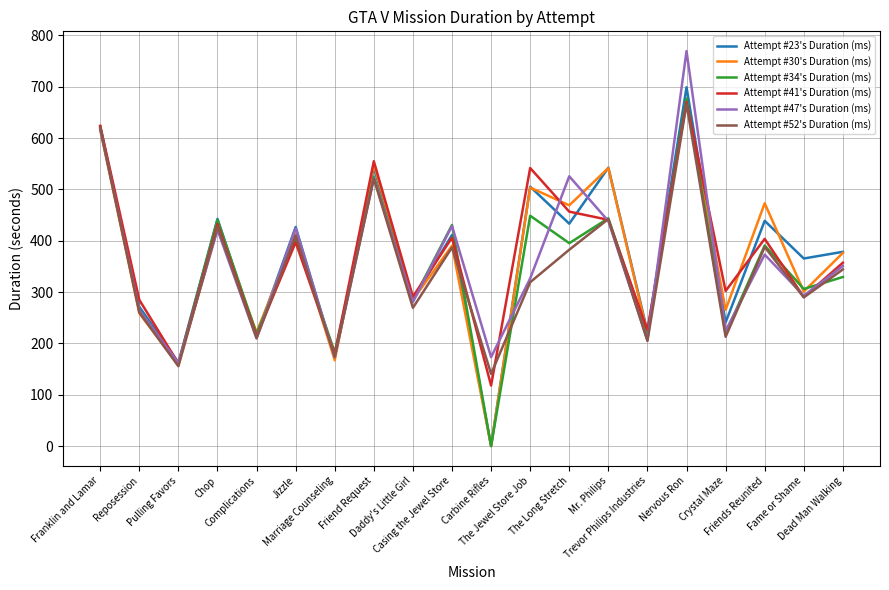

What is the maximum value shown in the chart?

769.5